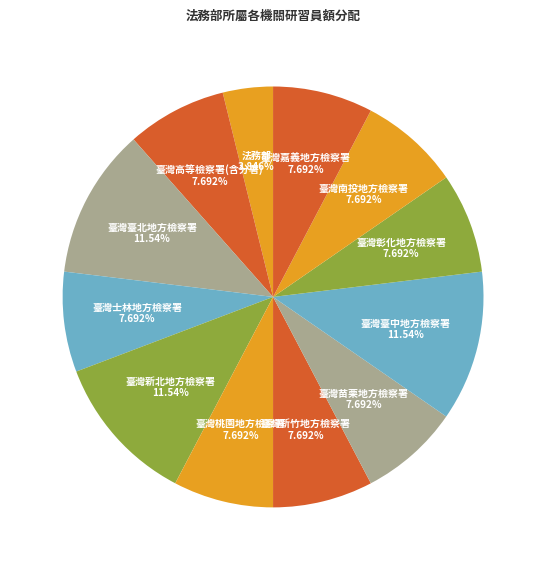

Rank the categories by value from highest to lowest.

臺灣臺北地方檢察署, 臺灣新北地方檢察署, 臺灣臺中地方檢察署, 臺灣高等檢察署(含分署), 臺灣士林地方檢察署, 臺灣桃園地方檢察署, 臺灣新竹地方檢察署, 臺灣苗栗地方檢察署, 臺灣彰化地方檢察署, 臺灣南投地方檢察署, 臺灣嘉義地方檢察署, 法務部